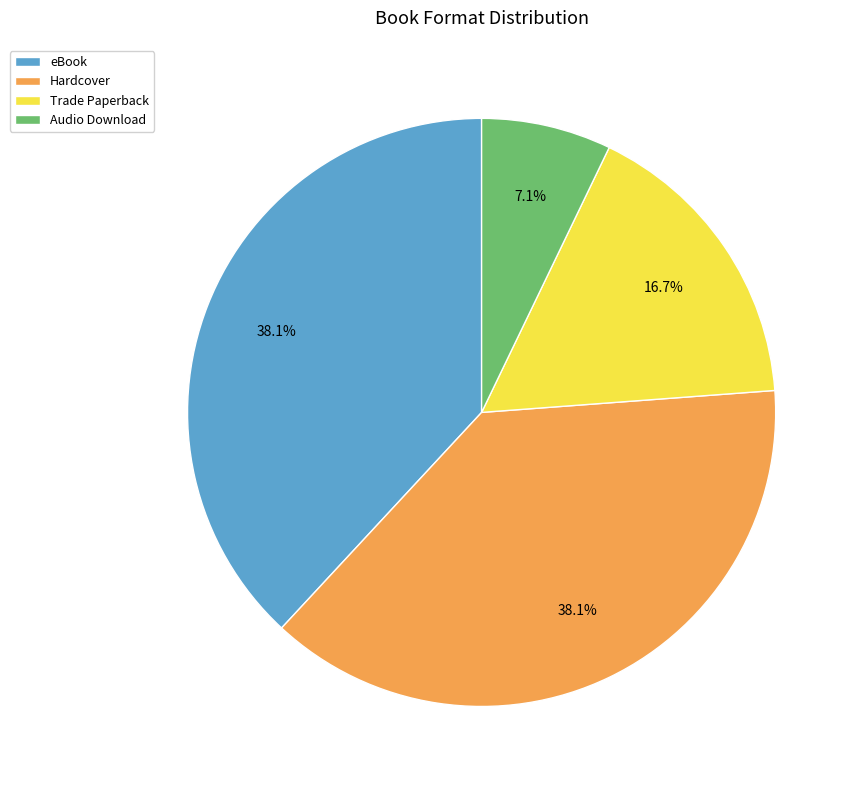

Which slice is the smallest?

Audio Download